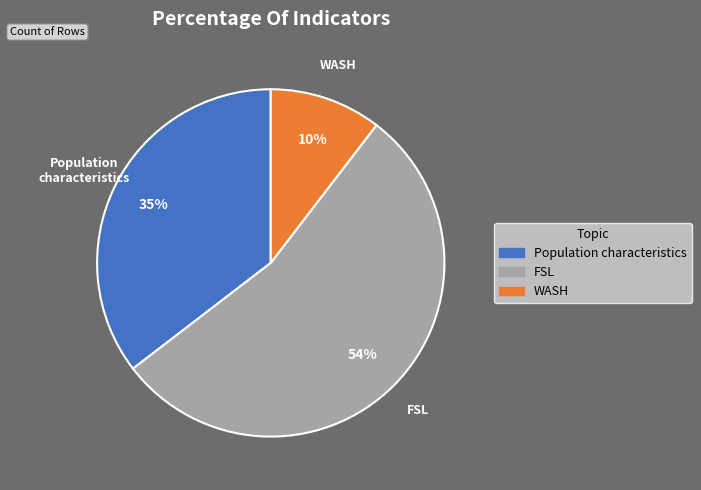

Is there a majority slice in this chart?

Yes